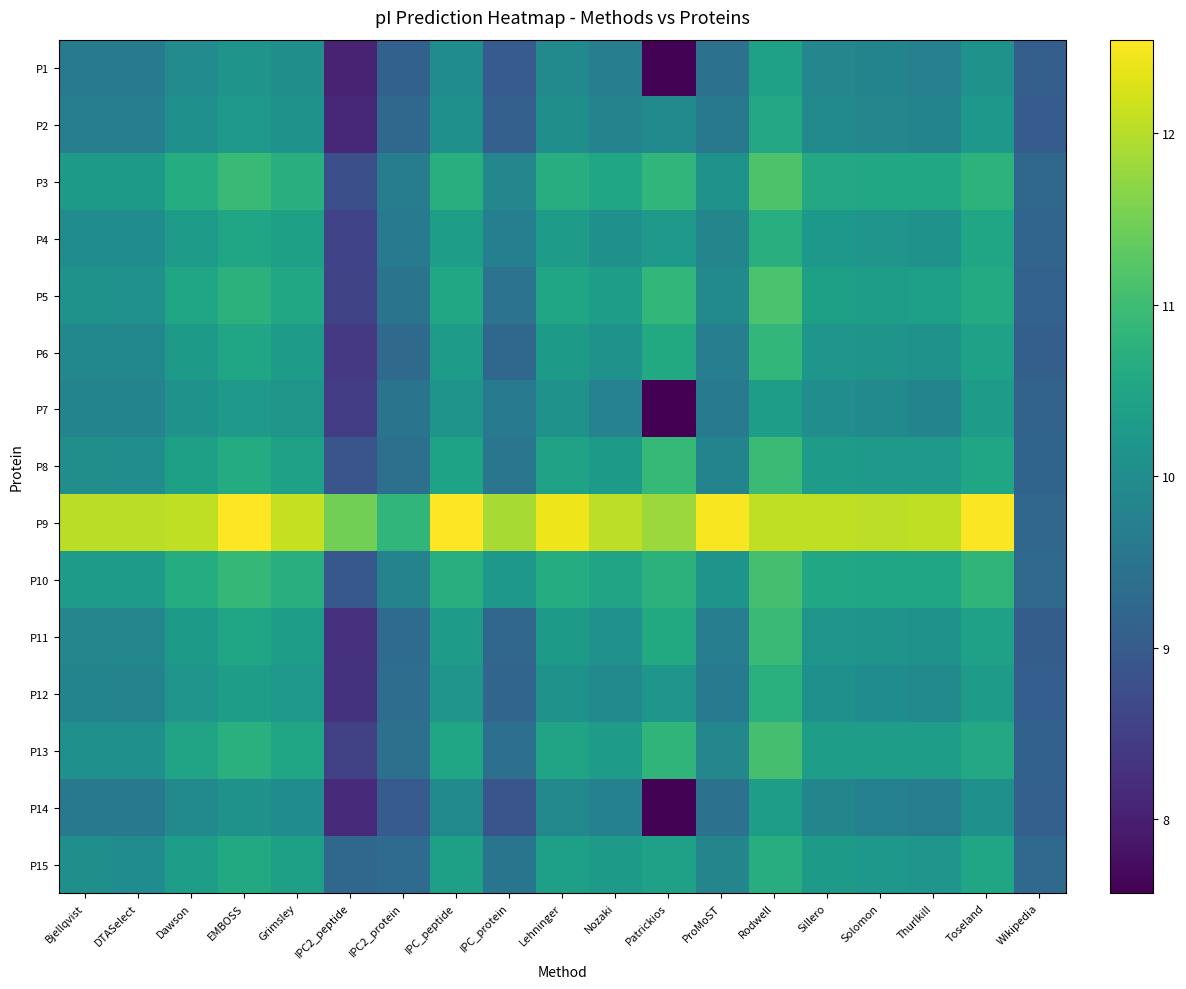

At which category is the sum across all series the highest?

Rodwell